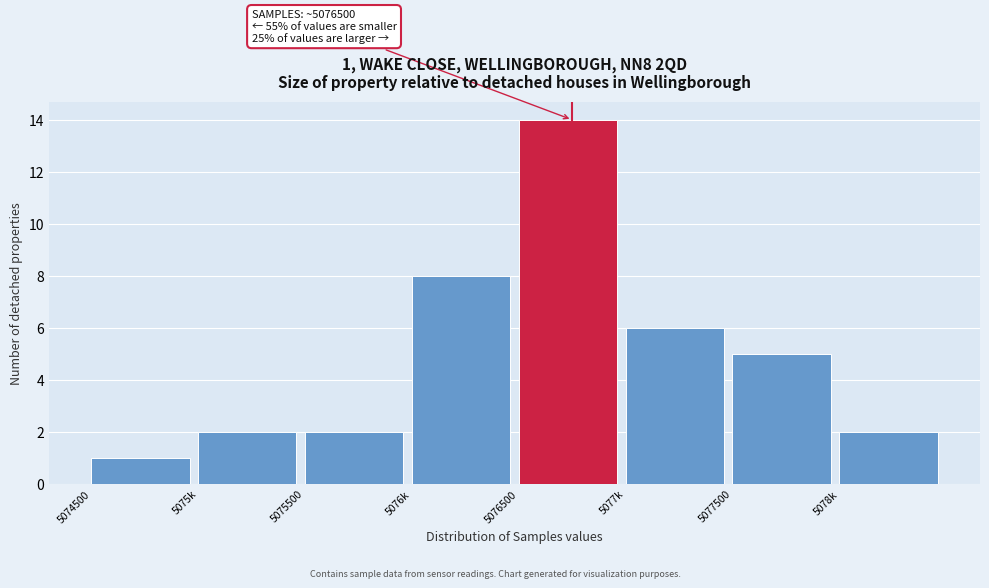

Reading left to right, transcribe all the data shown in this chart.

1	2	2	8	14	6	5	2